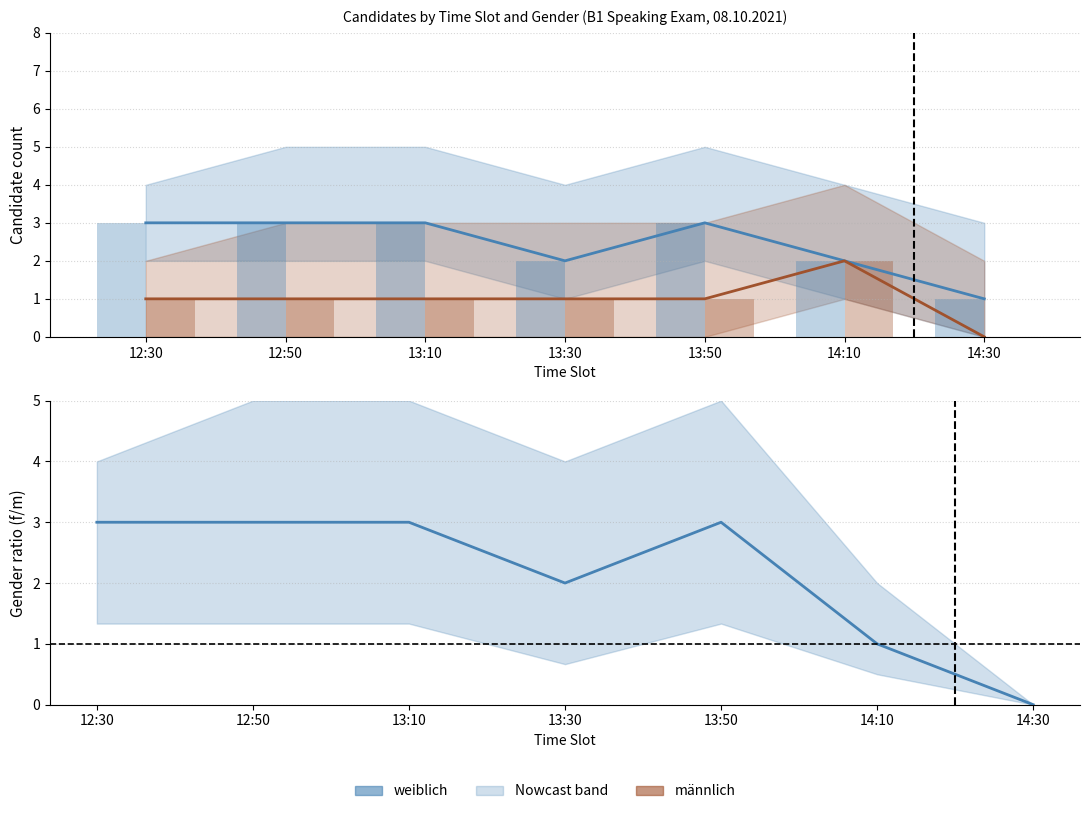

Is the value of Estimate at 12:30 greater than the value of männlich at 14:30?

Yes